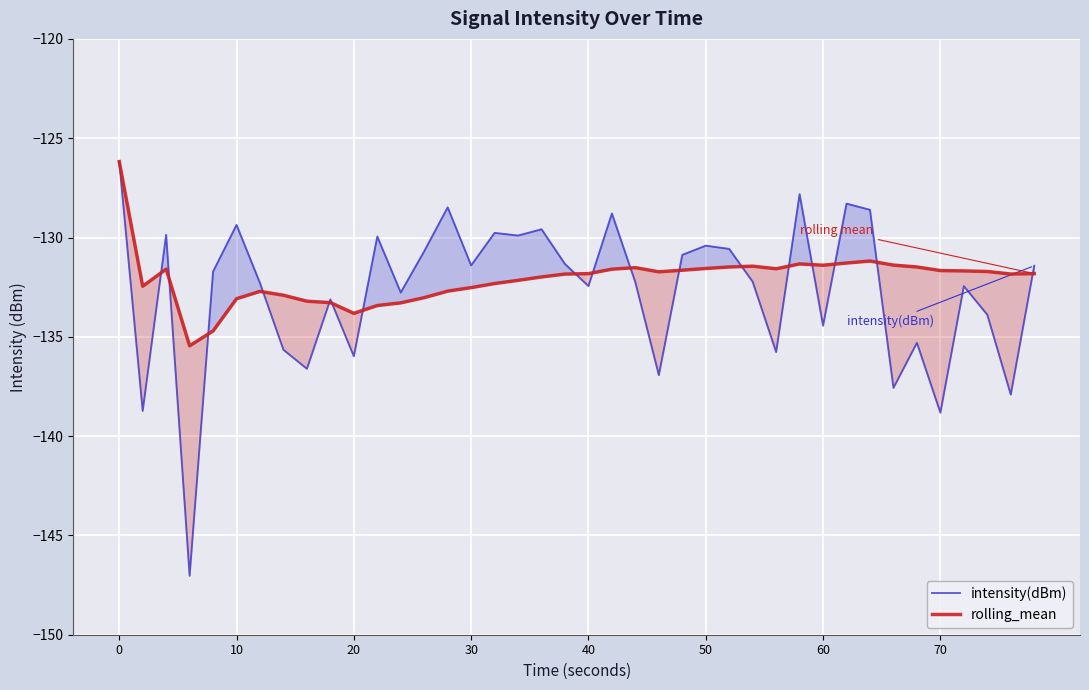

What is the highest value of the intensity(dBm) series?

-126.2